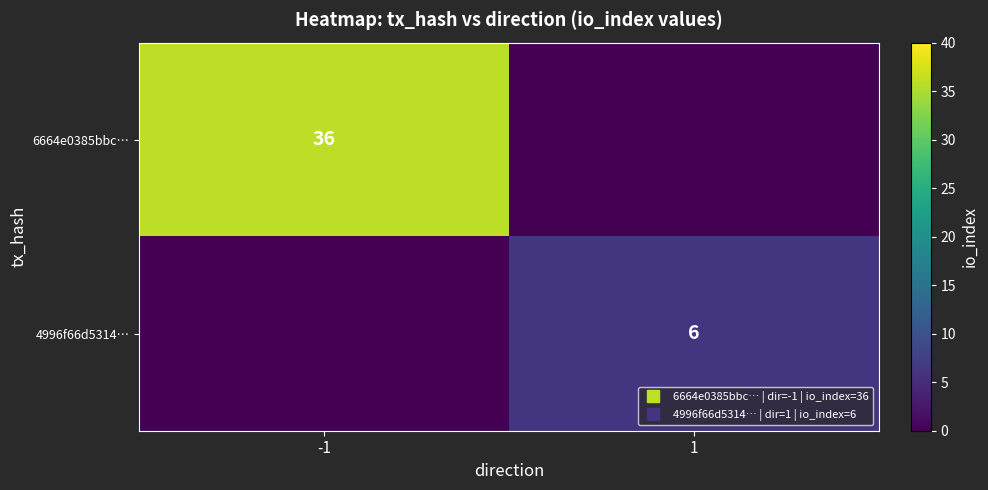

What is the difference between the maximum and minimum values in the 4996f66d5314… series?

6